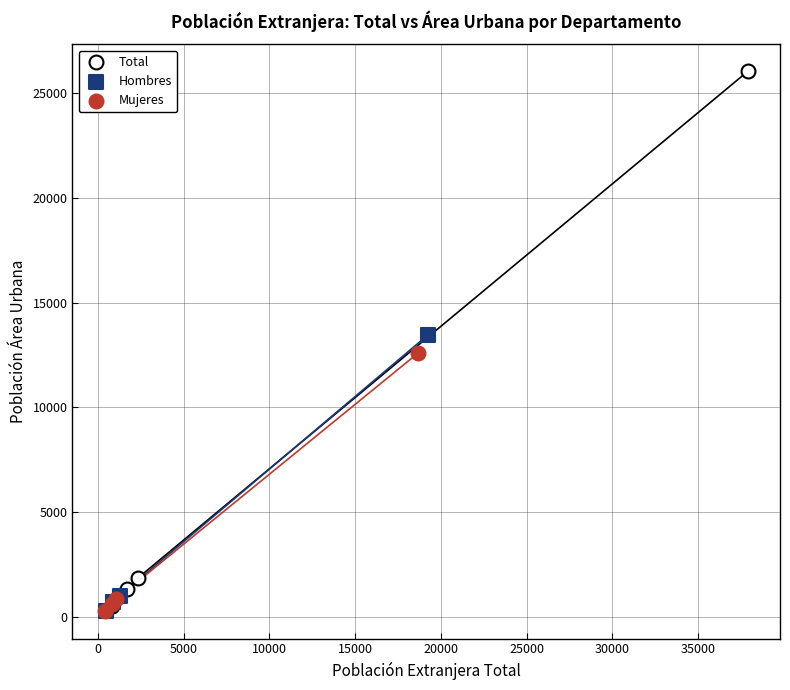

Which series has the widest spread of Y values?

Total